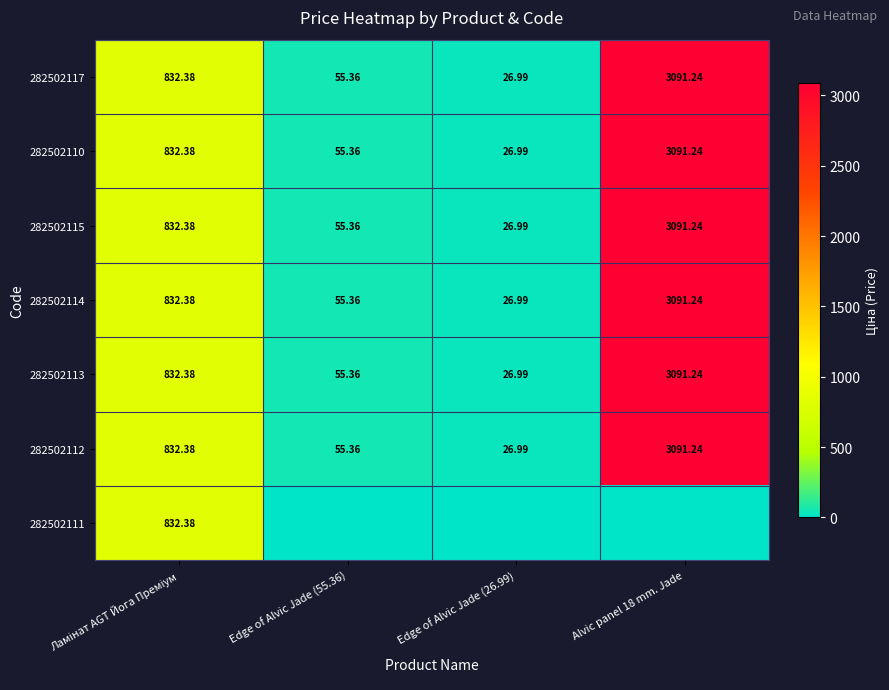

Which category has the lowest value across all series?

Edge of Alvic Jade (55.36)